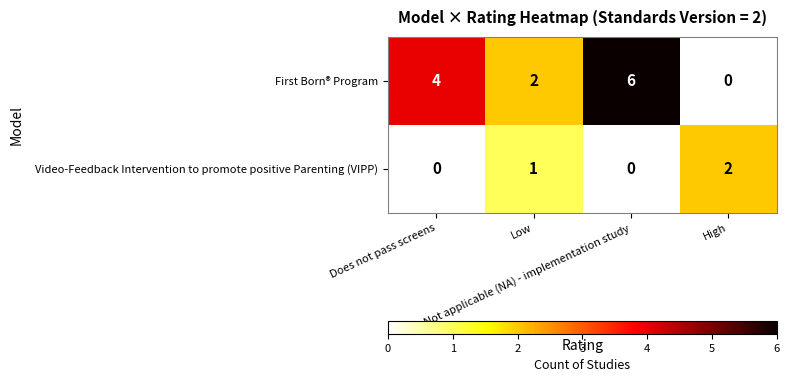

Count the Video-Feedback Intervention to promote positive Parenting (VIPP) values in the range 0 to 2.

4